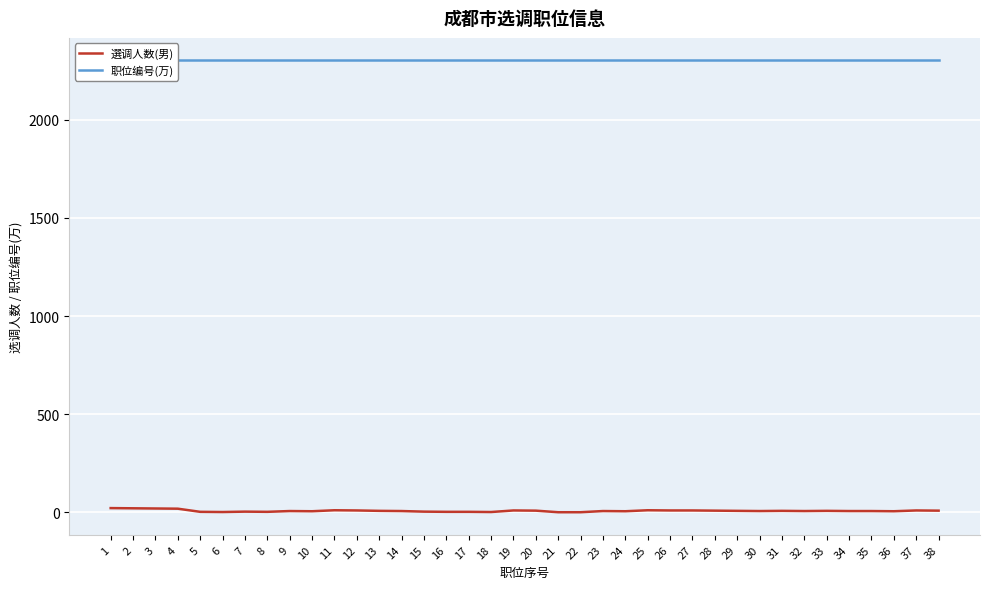

The 职位编号(万) series shows 4035.2 at 34. True or false?

False